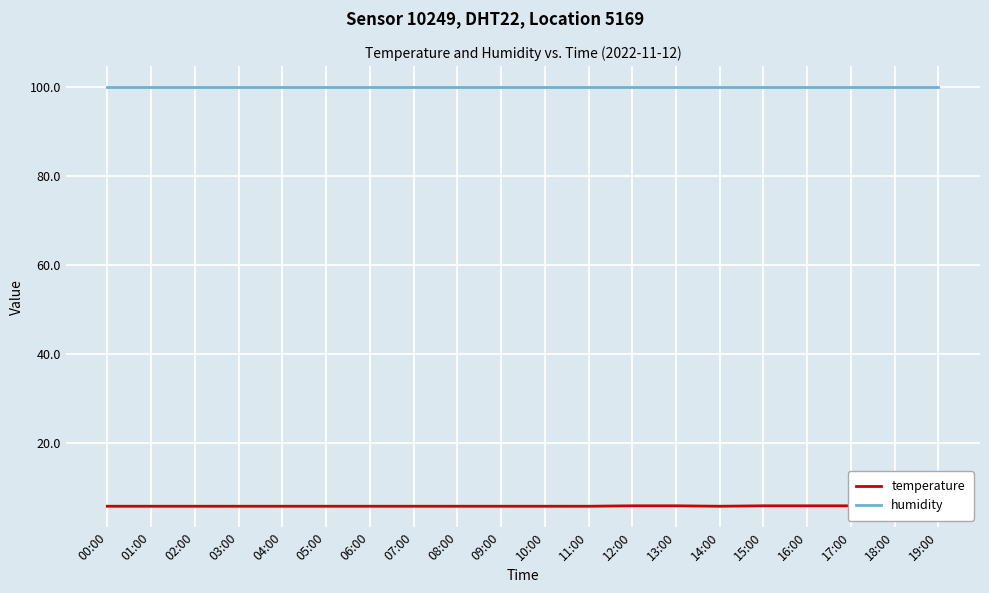

Is this an area chart (filled region under the line)?

No